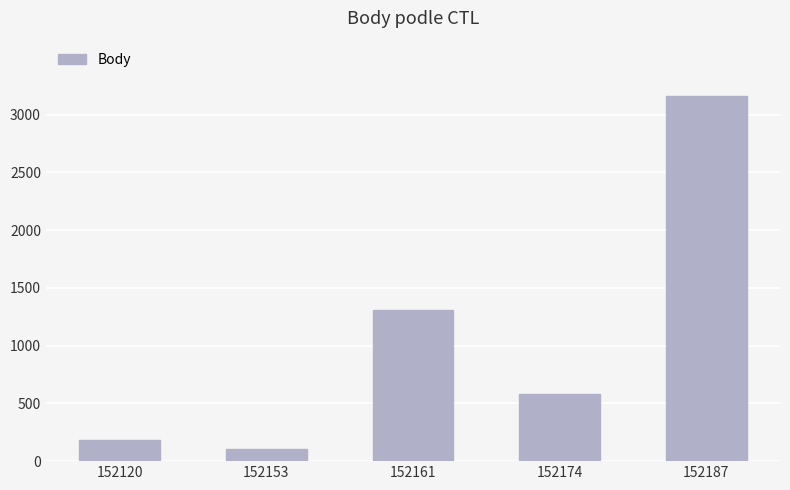

Reading left to right, transcribe all the data shown in this chart.

152120=180	152153=101	152161=1305	152174=578	152187=3166